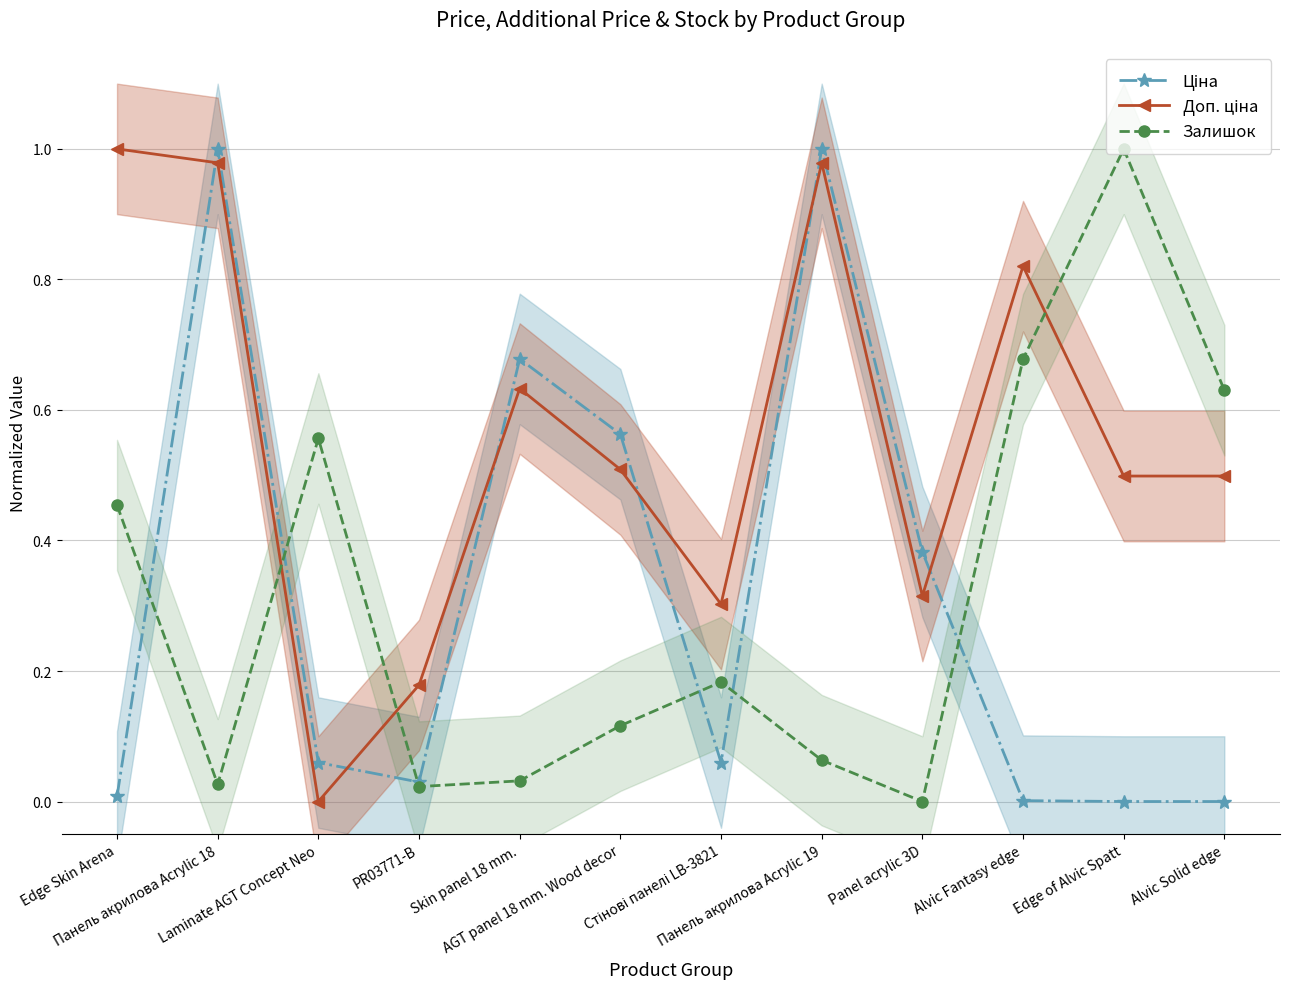

Where is Доп. ціна nearest to the value 0?

Laminate AGT Concept Neo